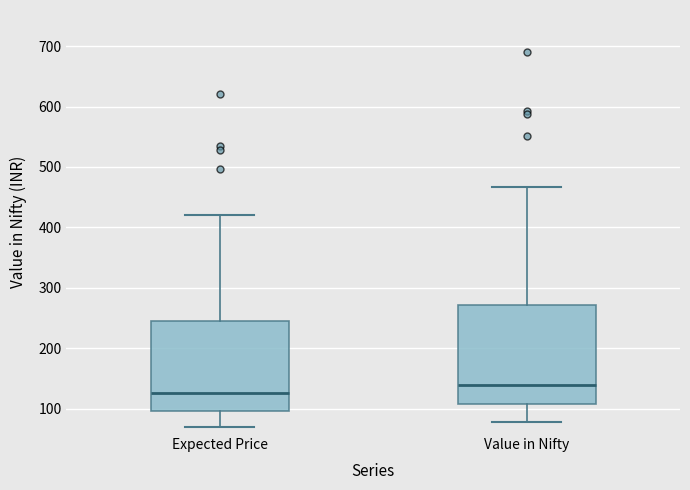

Where does the lower whisker of the box for Value in Nifty end on the y-axis? The values are not printed on the chart, so give them approximately, as read against the axis.

80